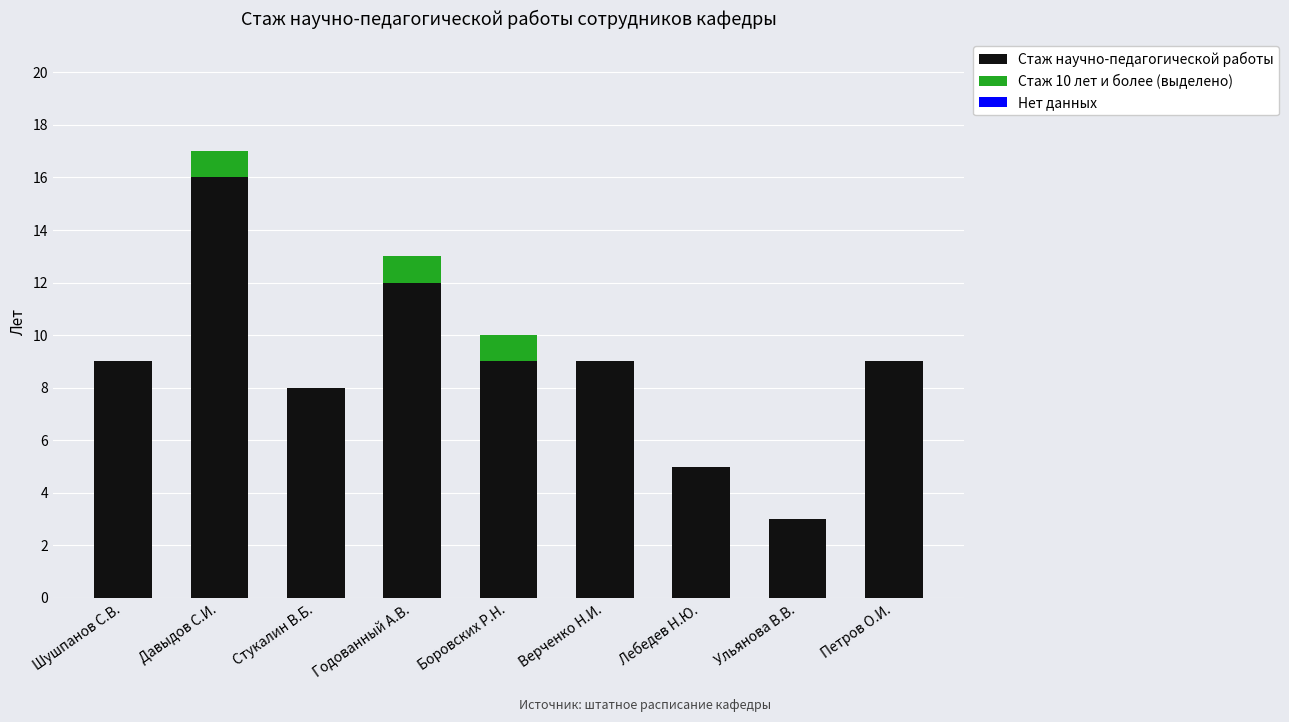

Is it true that Стаж научно-педагогической работы equals 3 at Ульянова В.В.?

True